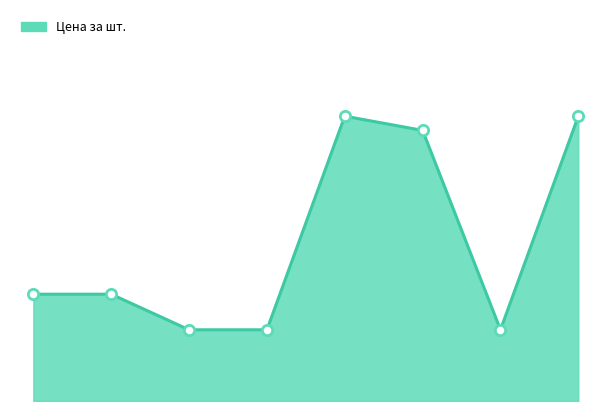

Is this an area chart (filled region under the line)?

Yes